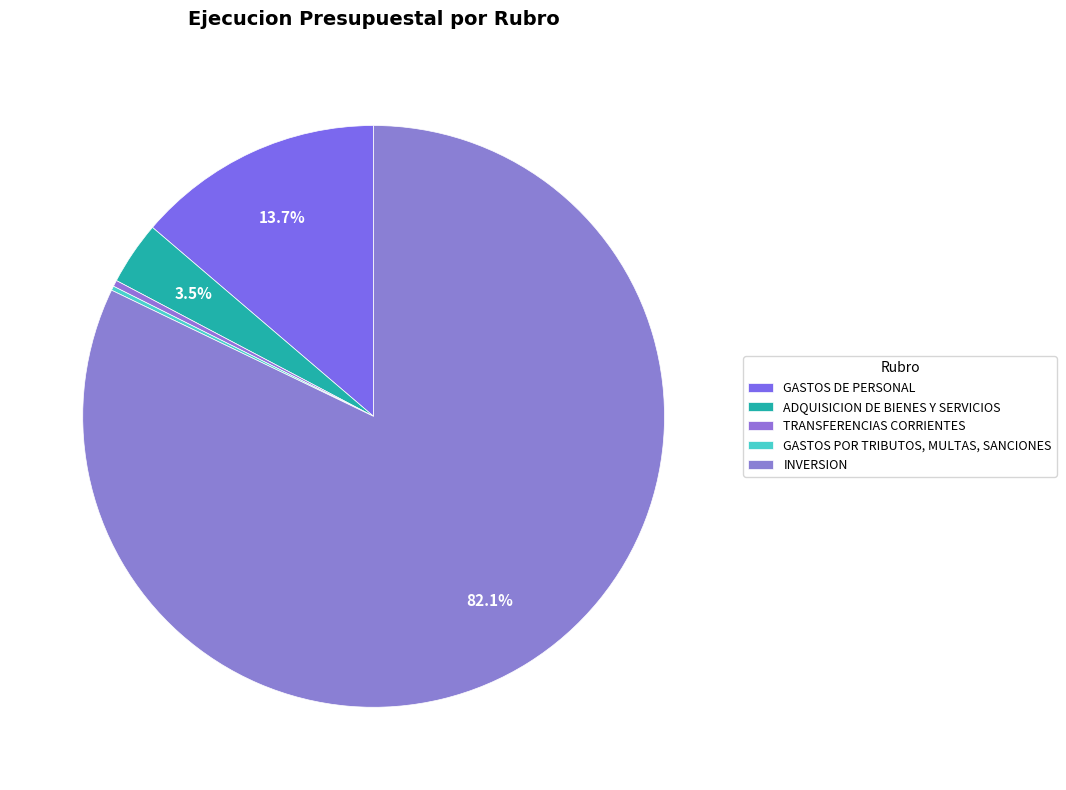

The GASTOS POR TRIBUTOS, MULTAS, SANCIONES slice represents 1% of the pie. True or false?

False